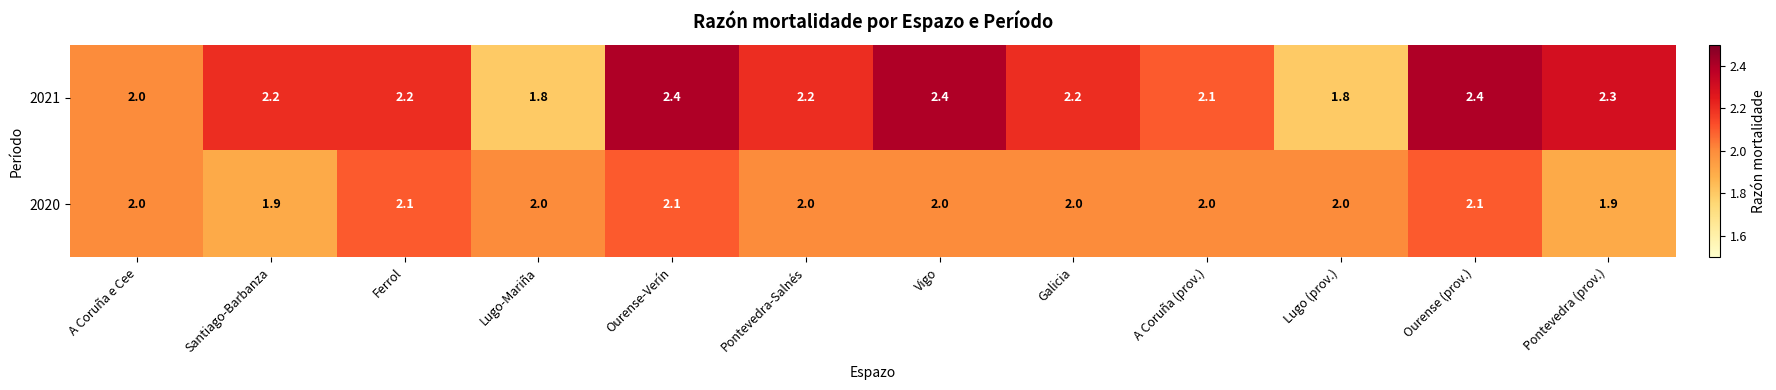

List the series in order of their overall mean, highest first.

2021, 2020